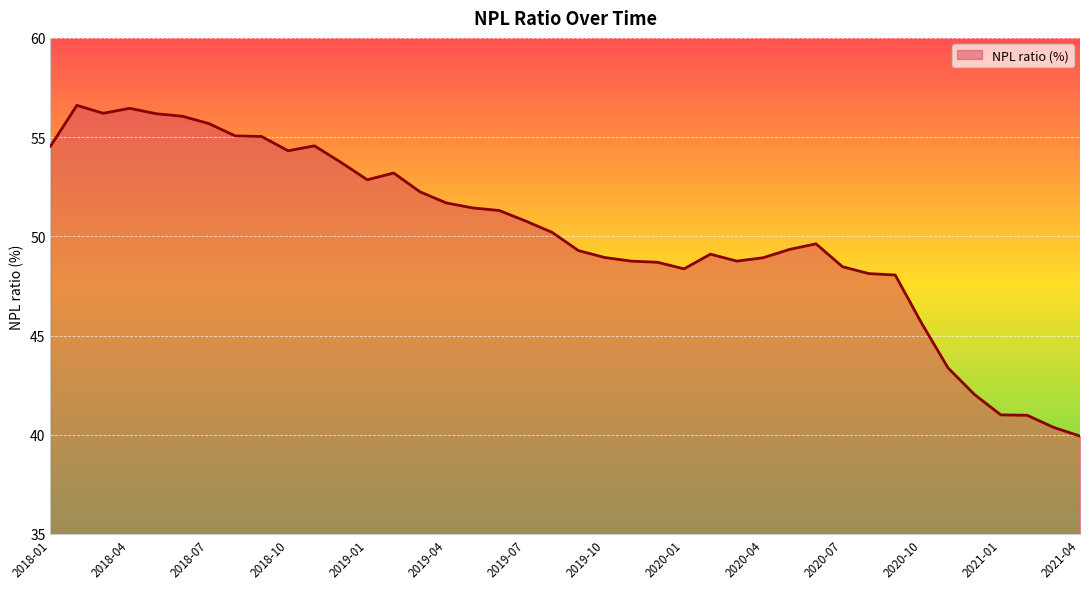

What is the maximum value shown in the chart?

56.6